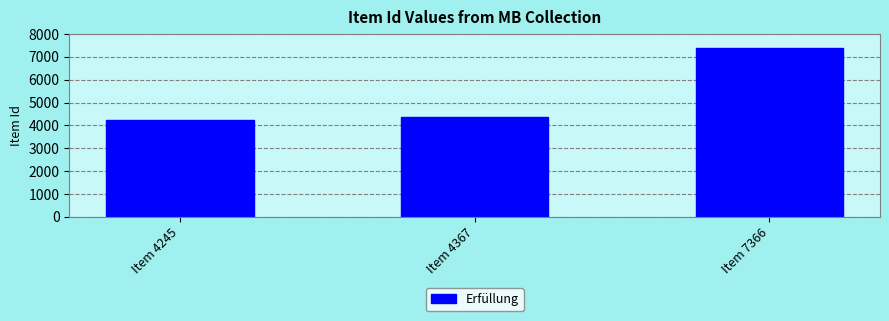

Rank the categories by value from highest to lowest.

Item 7366, Item 4367, Item 4245